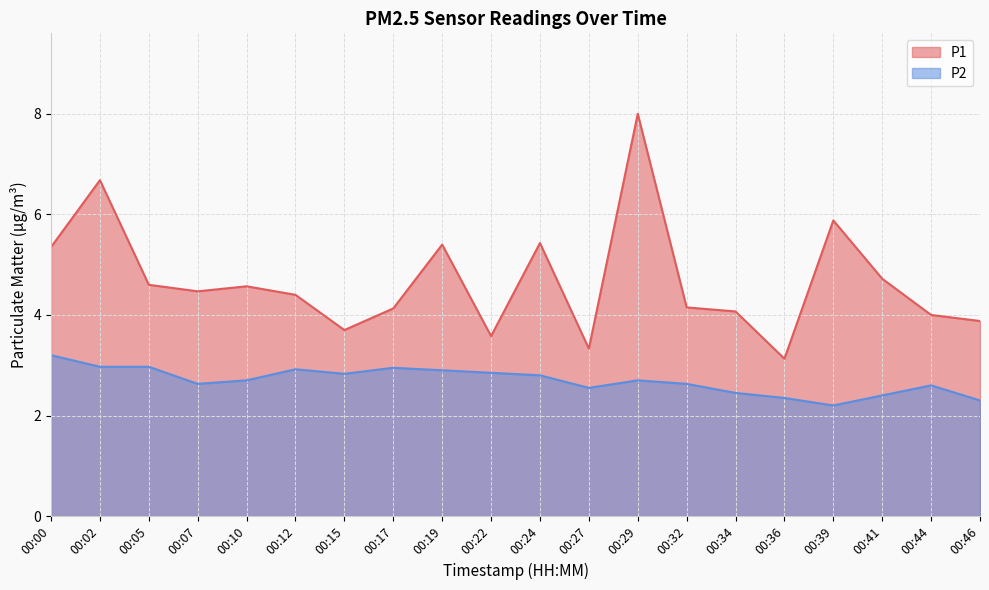

Between 00:36 and 00:41, which series saw the biggest shift?

P1